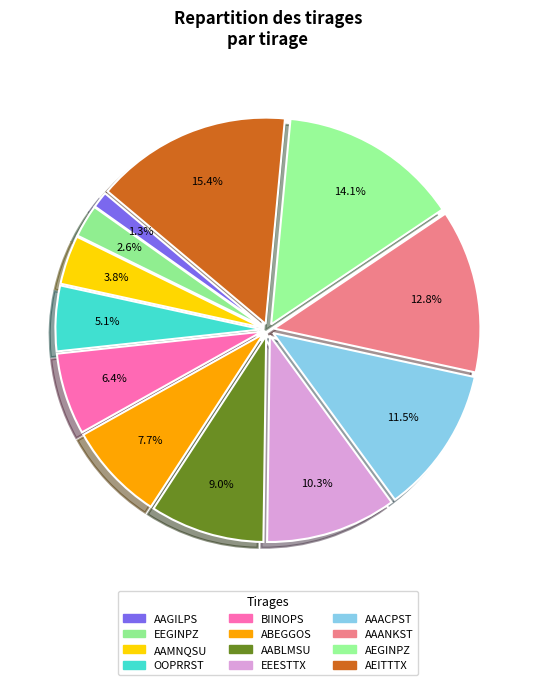

To the nearest percent, what is the combined percentage of EEGINPZ and OOPRRST?

8%